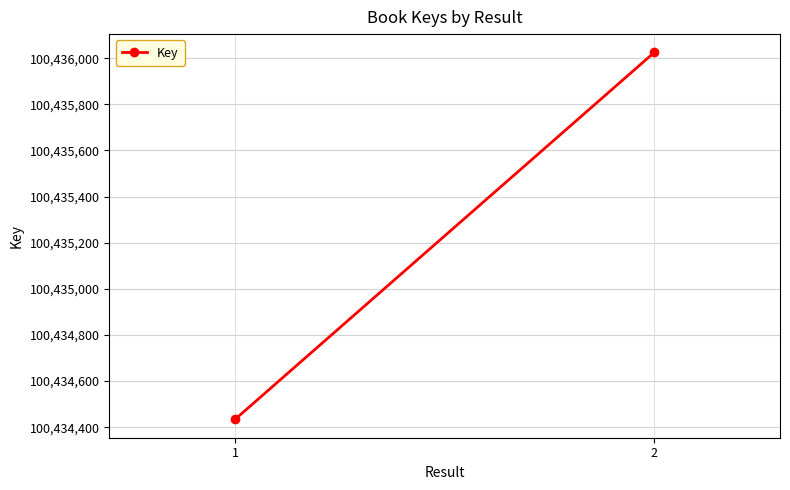

Rank the categories by value from highest to lowest.

2, 1